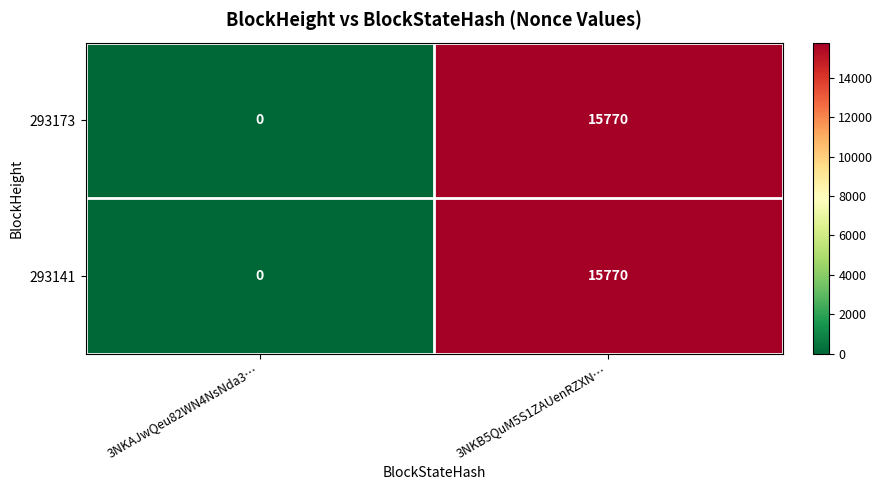

At which category is the sum across all series the highest?

3NKB5QuM5S1ZAUenRZXN…